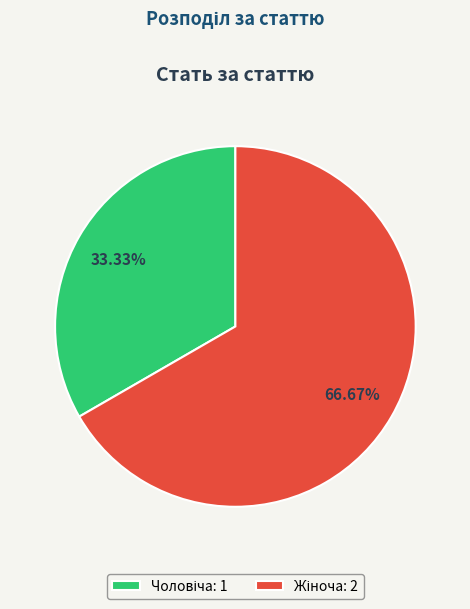

Is there a majority slice in this chart?

Yes